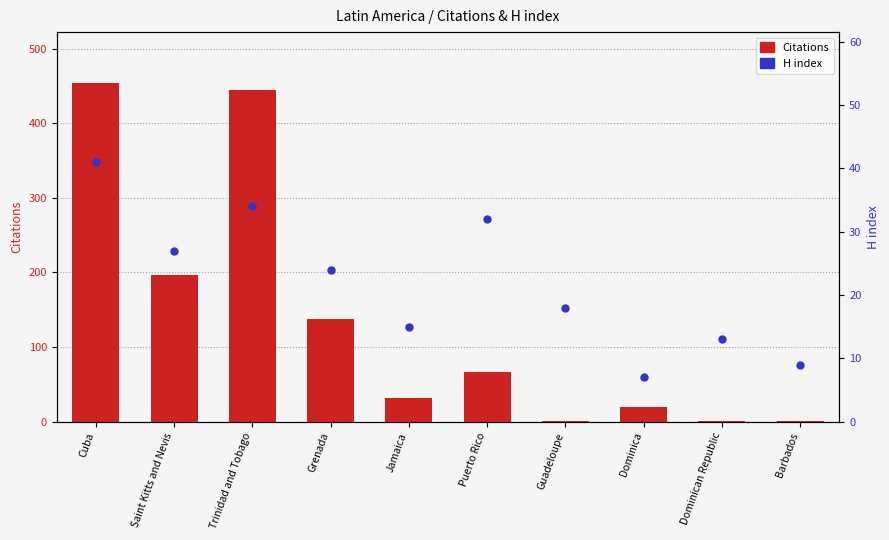

Which series has the largest total across all categories?

Citations